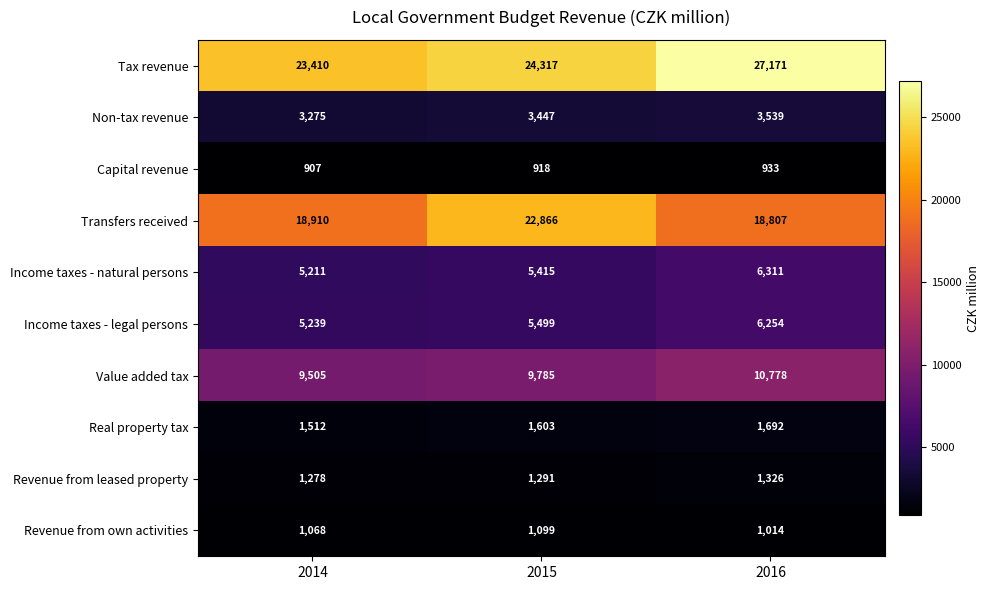

How many Real property tax values are between 1512 and 1692?

3